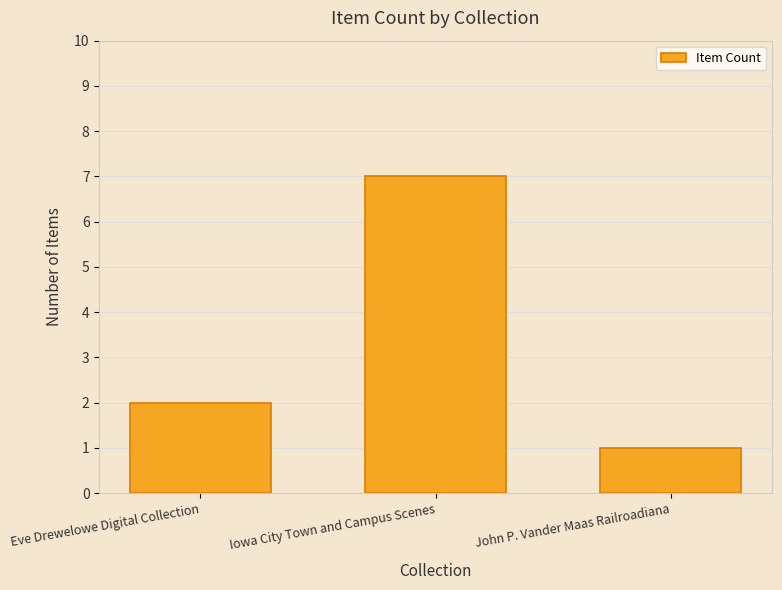

Which label corresponds to the largest value in the chart?

Iowa City Town and Campus Scenes